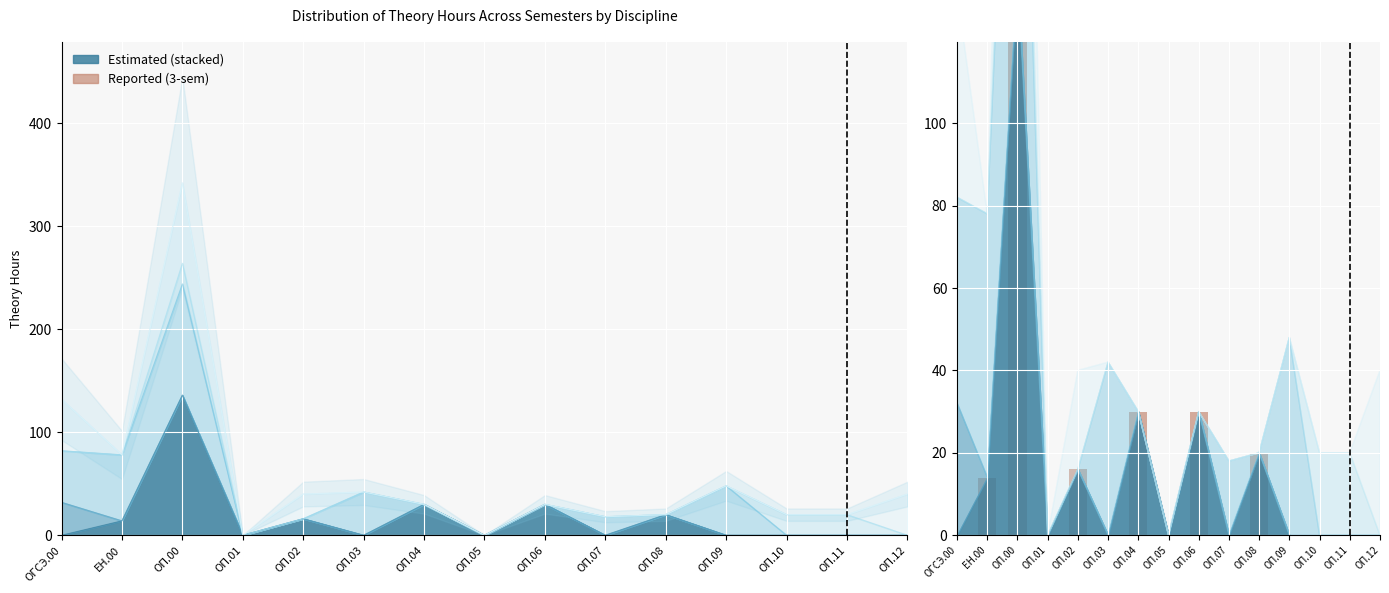

How many bars are there in total?

15